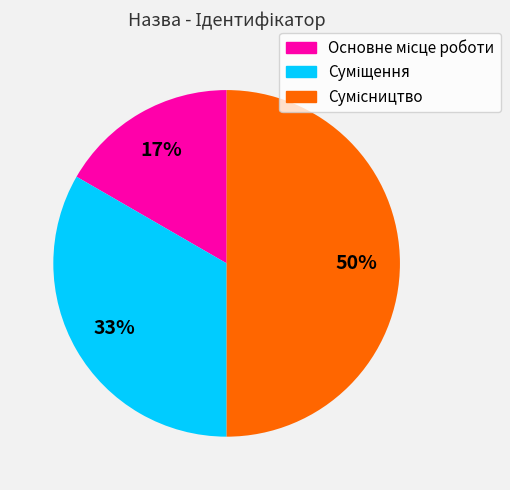

To the nearest percent, what is the average slice percentage?

33%